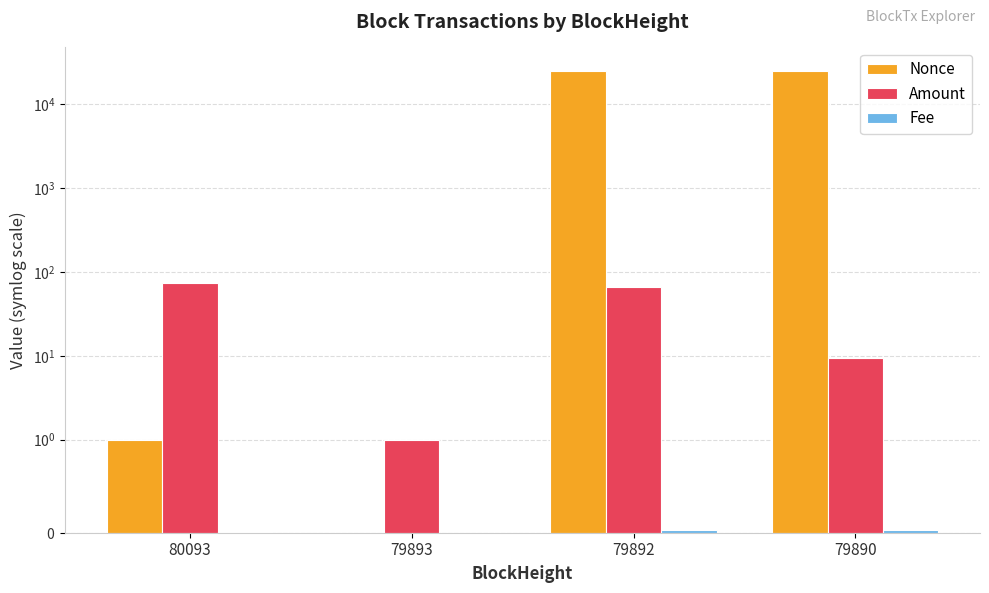

Which series has the largest total across all categories?

Nonce